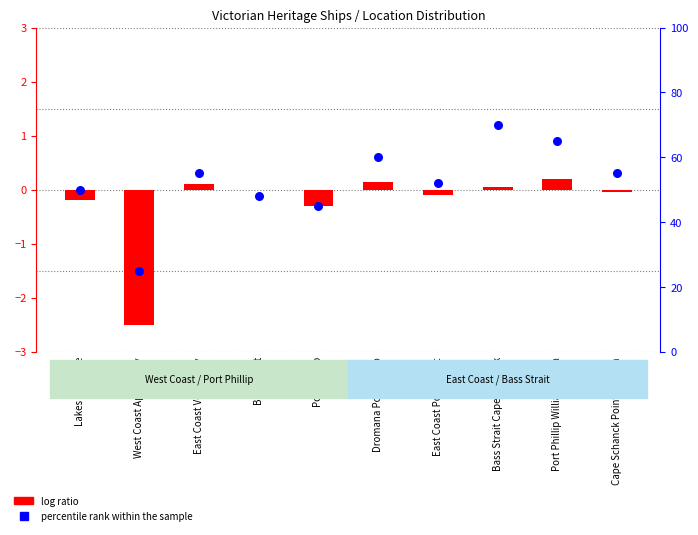

Is the value of percentile rank within the sample at Cape Schanck Point Nepean greater than the value of log ratio at Cape Schanck Point Nepean?

Yes